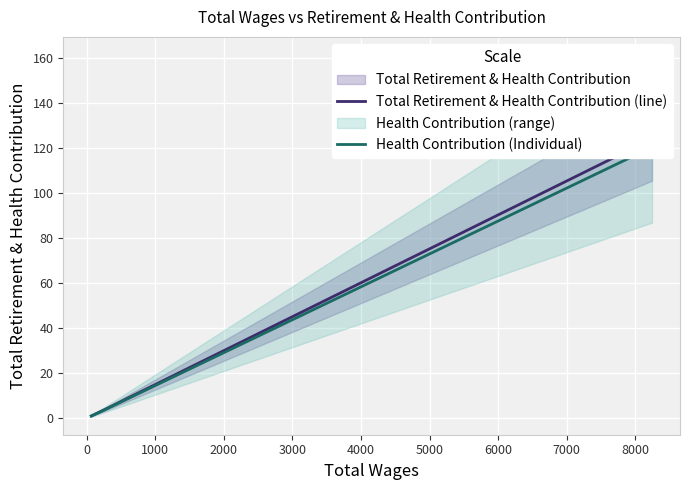

Between 0 and 1000, which series saw the biggest shift?

Total Retirement & Health Contribution (line)